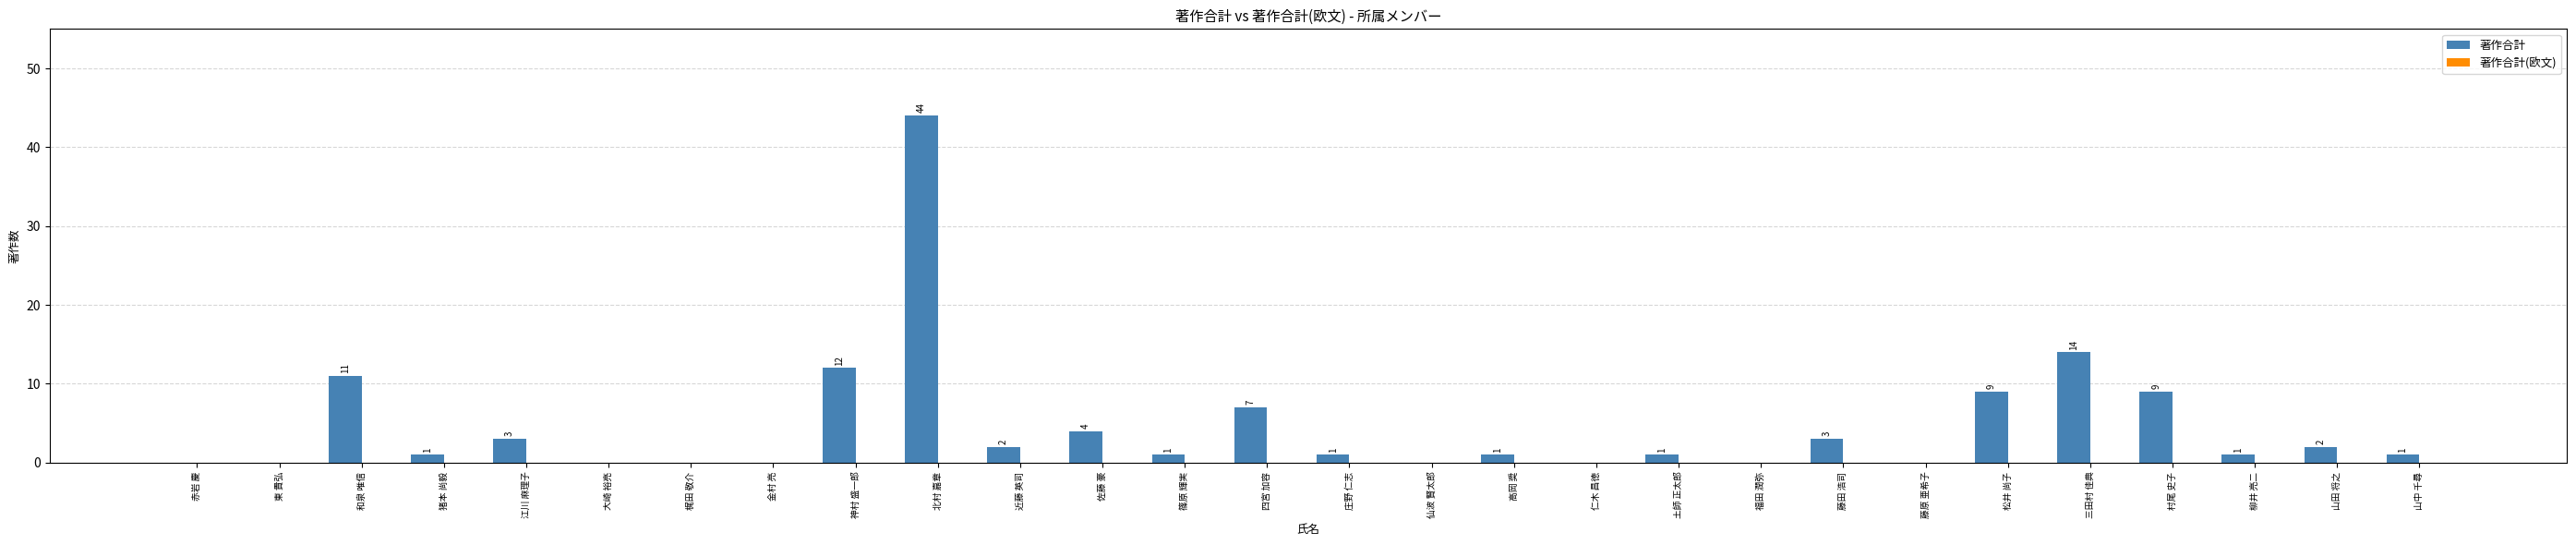

The chart shows a value of 0 at 東 貴弘. True or false?

True